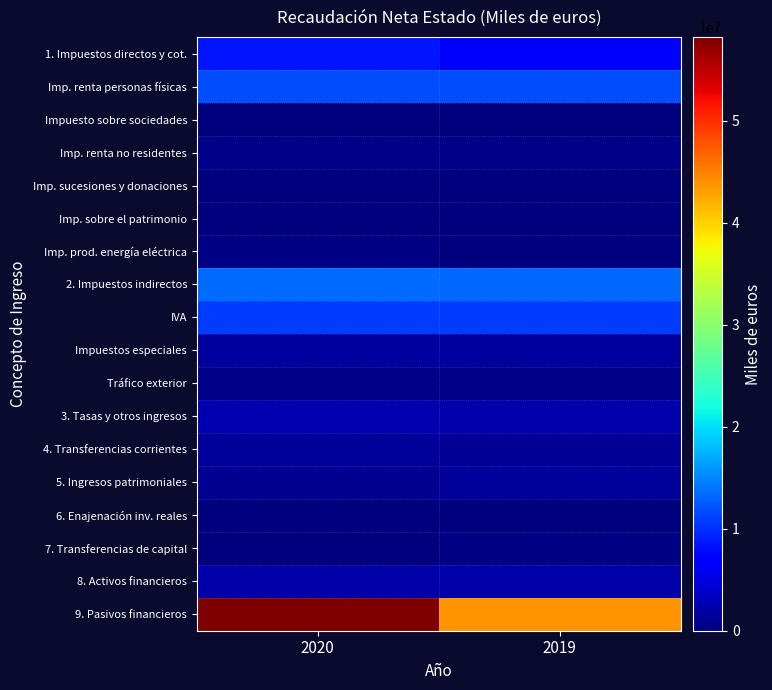

Which series has the largest total across all categories?

9. Pasivos financieros